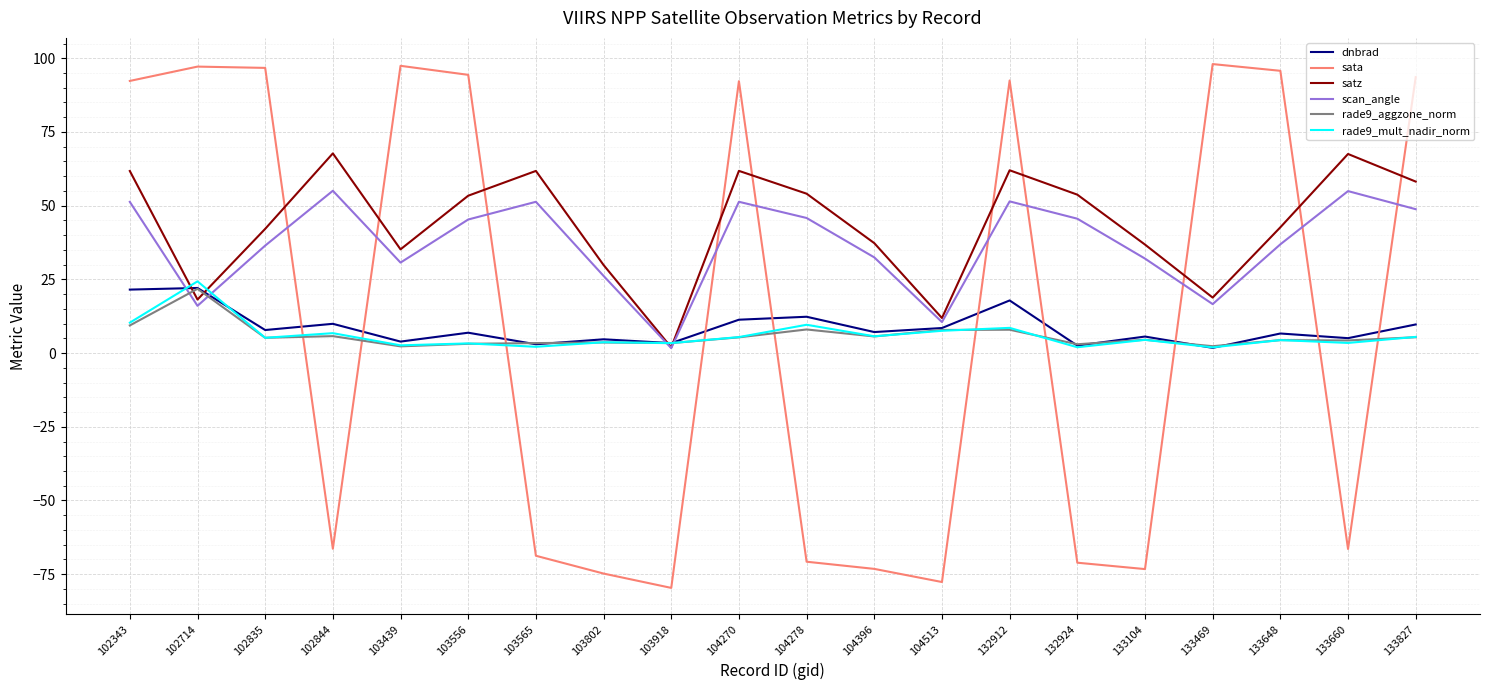

Which series has the largest range (max minus min)?

sata